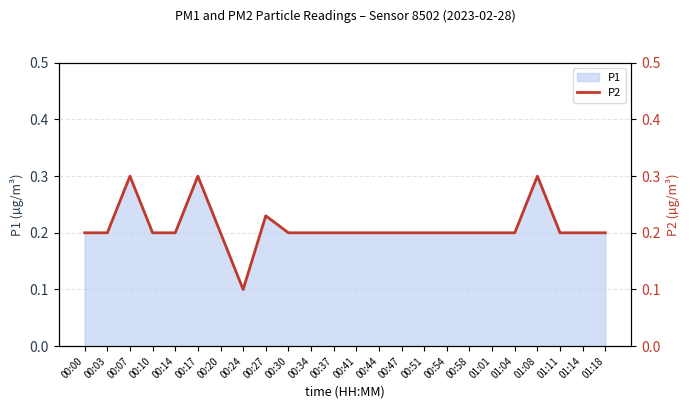

Which has a higher value, 00:14 or 00:27?

00:27